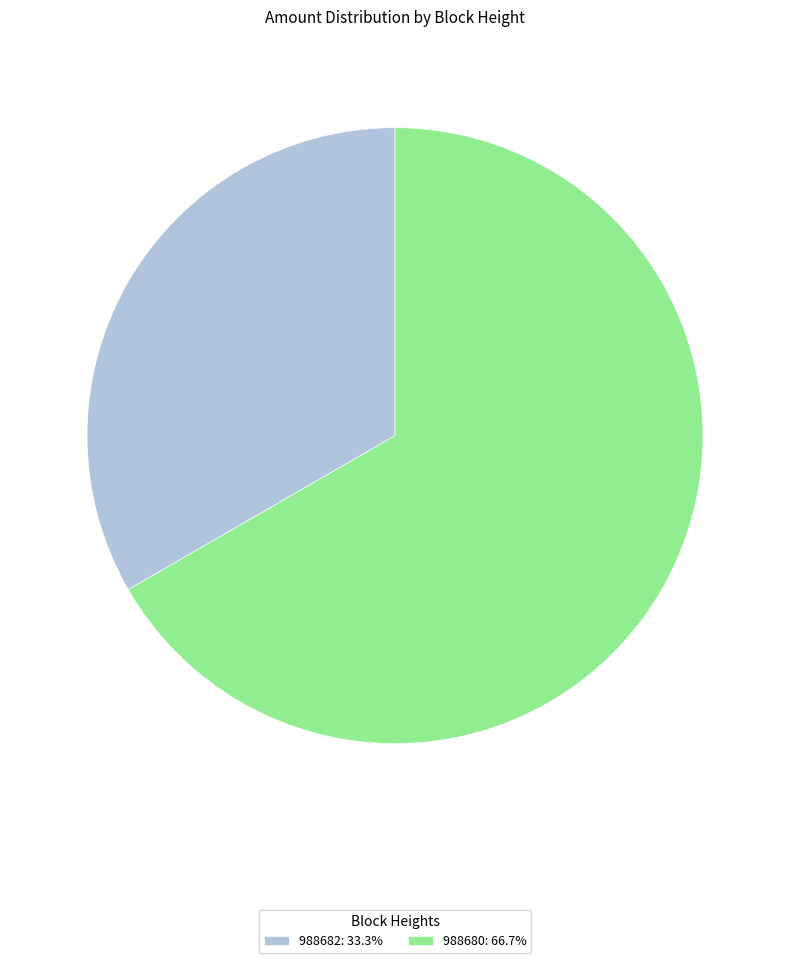

Is it true that 988680 is 67% of the pie?

True